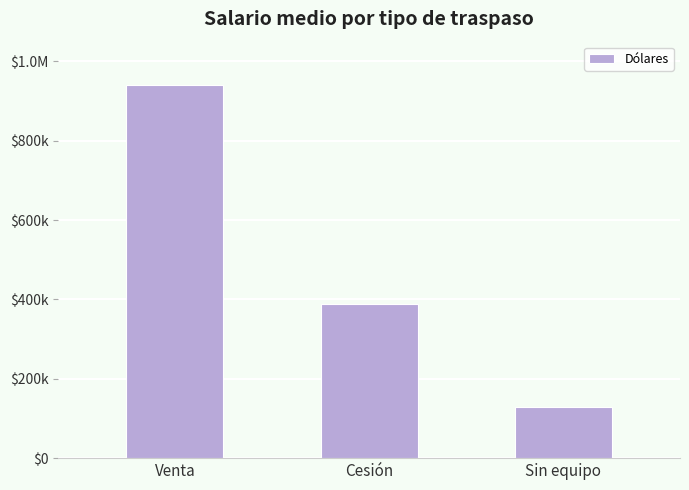

At which label is the value closest to 534500?

Cesión